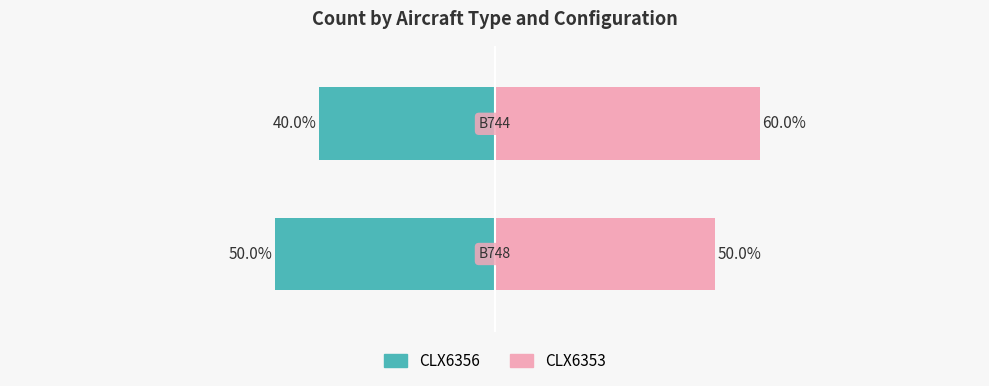

Which series has the largest total across all categories?

CLX6353